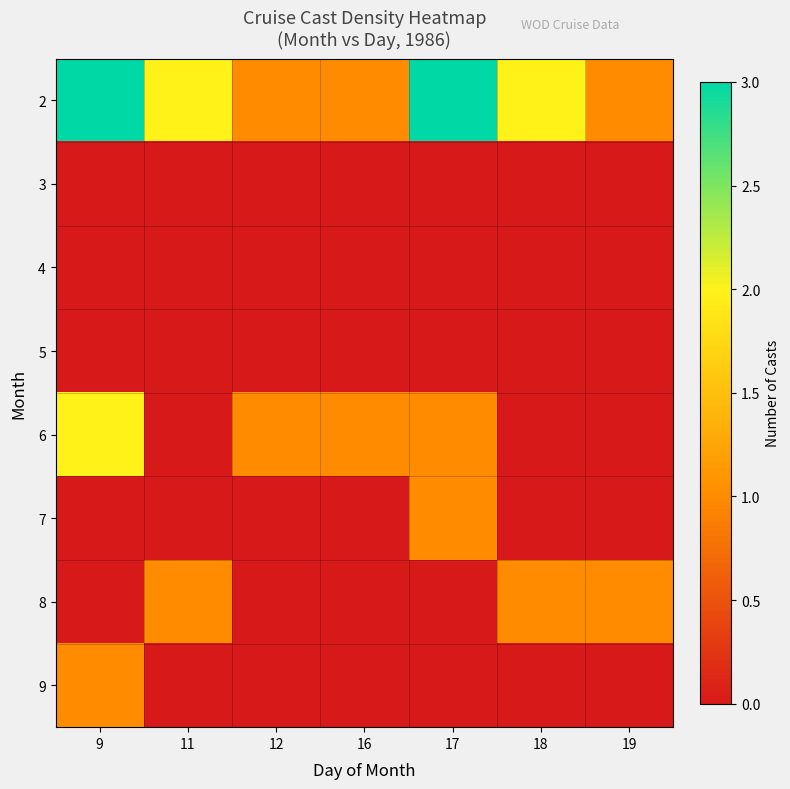

Rank the series at 19 from lowest to highest value.

3, 4, 5, 6, 7, 9, 2, 8